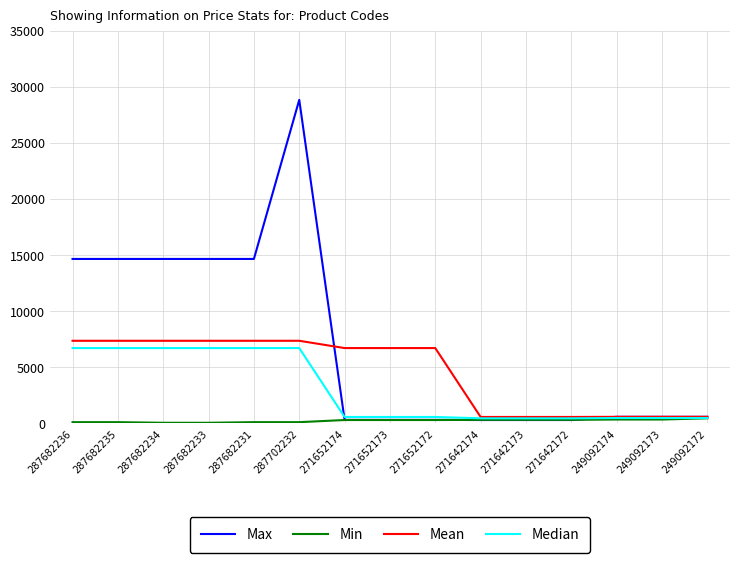

Which series changed the most between 287682234 and 287702232?

Max